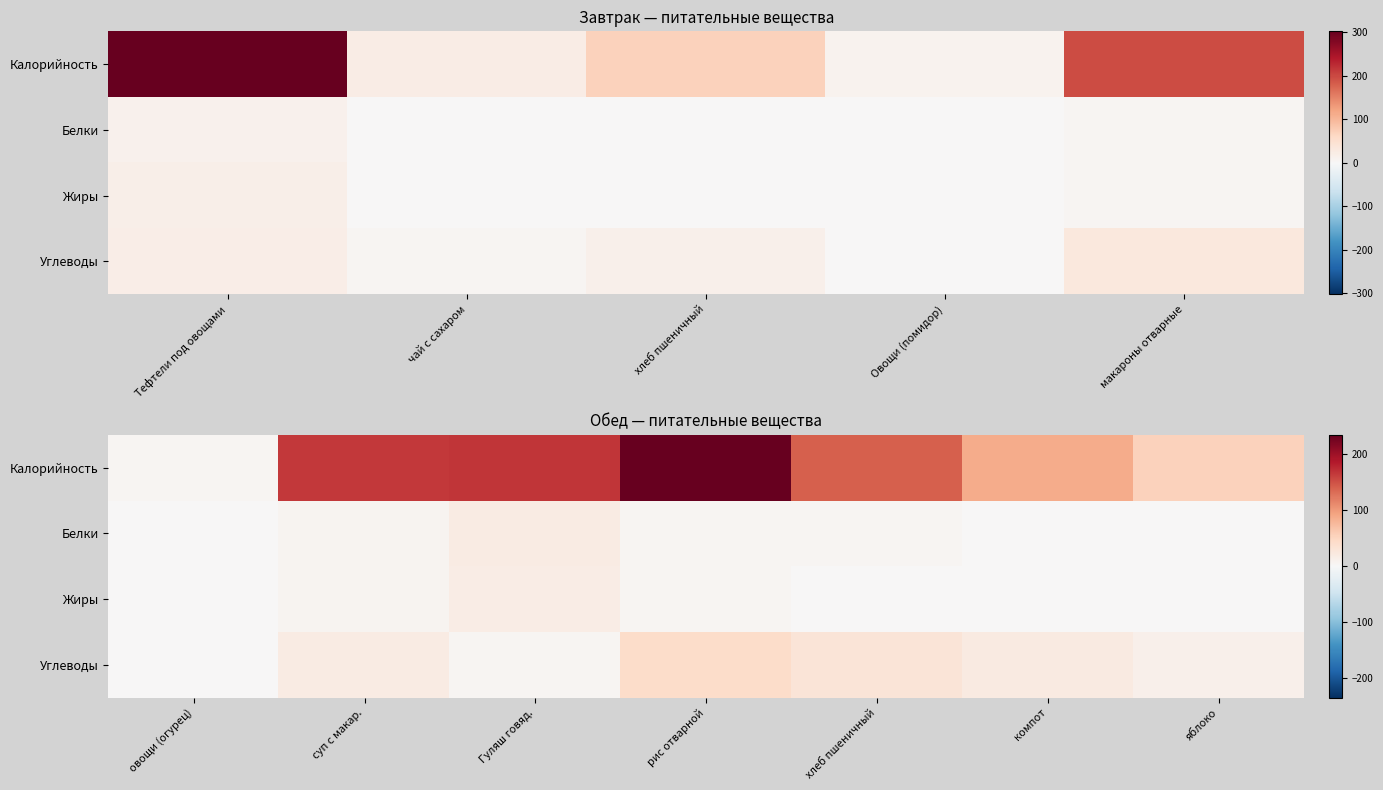

Which series has the widest spread of values?

Калорийность